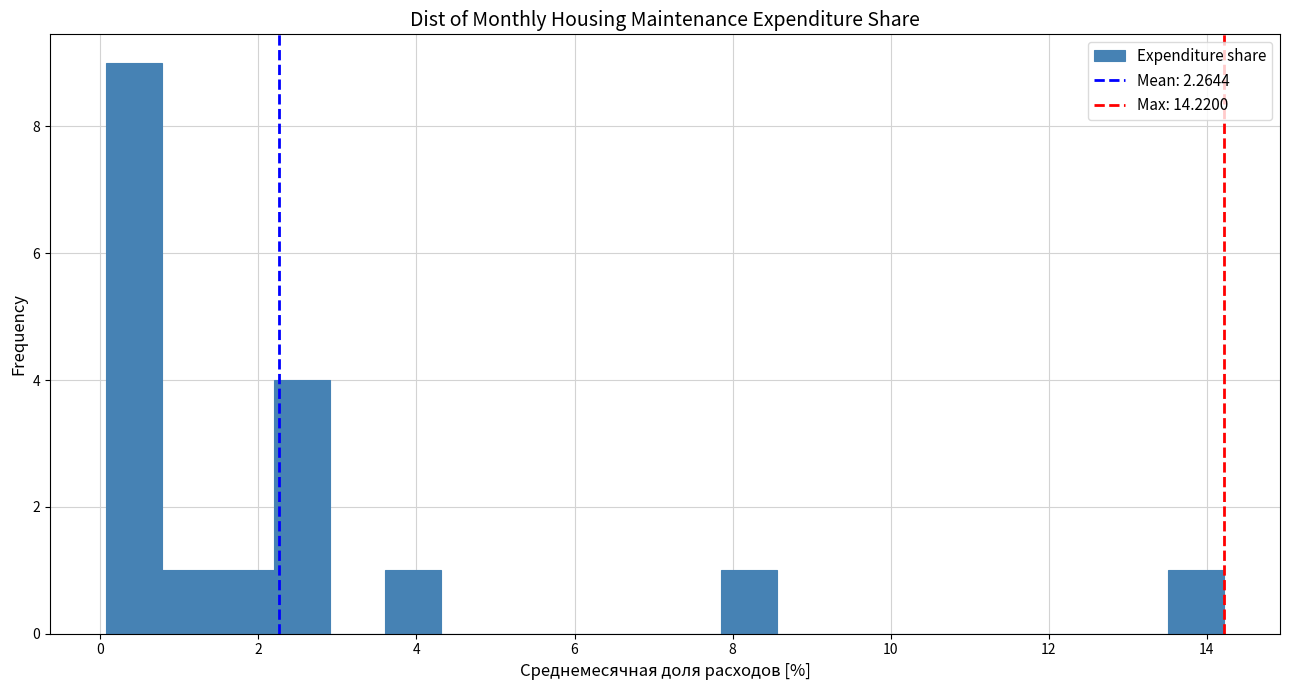

Read against the x-axis, roughly where is the centre of the tallest bar?

0.4